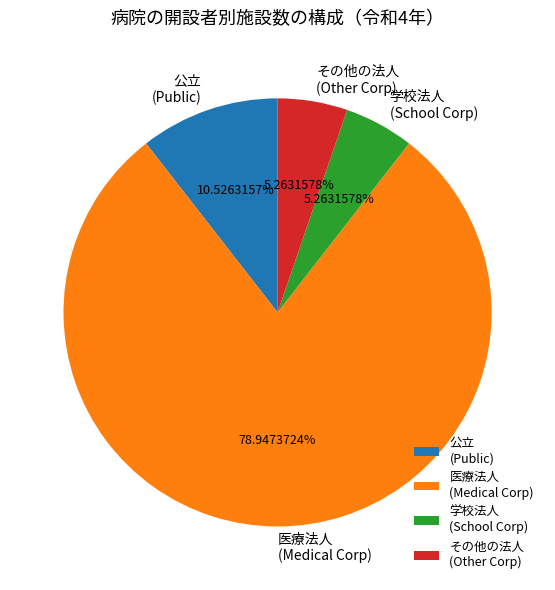

Which category has the biggest portion of the pie?

医療法人 (Medical Corp)